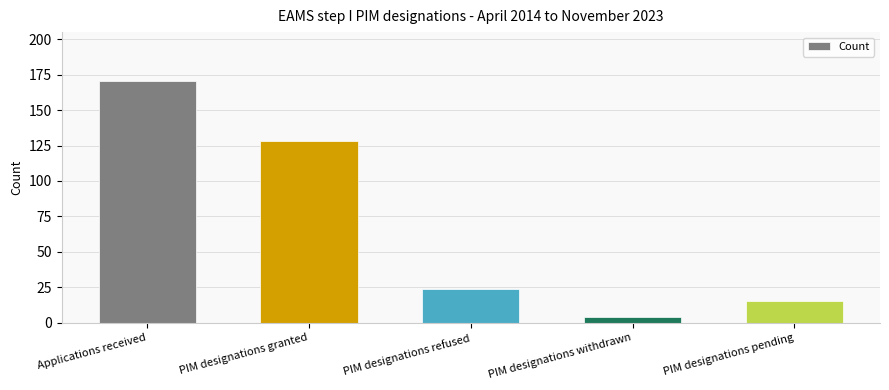

How many bars are there in total?

5